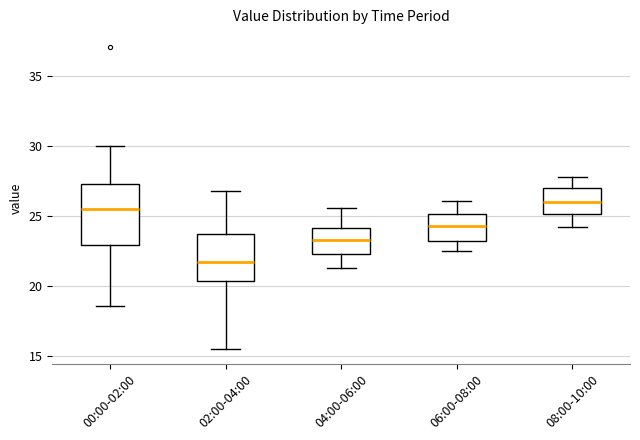

Reading left to right, read every box against the y-axis: the position of its median line, the range the box covers, and the ends of its whiskers. The values are not printed on the chart, so give them approximately, as read against the axis.

00:00-02:00: median 25.5, box 23.0 to 27.5, whiskers 18.5 to 30.0
02:00-04:00: median 21.5, box 20.5 to 23.5, whiskers 15.5 to 27.0
04:00-06:00: median 23.5, box 22.5 to 24.0, whiskers 21.5 to 25.5
06:00-08:00: median 24.5, box 23.5 to 25.0, whiskers 22.5 to 26.0
08:00-10:00: median 26.0, box 25.0 to 27.0, whiskers 24.0 to 28.0